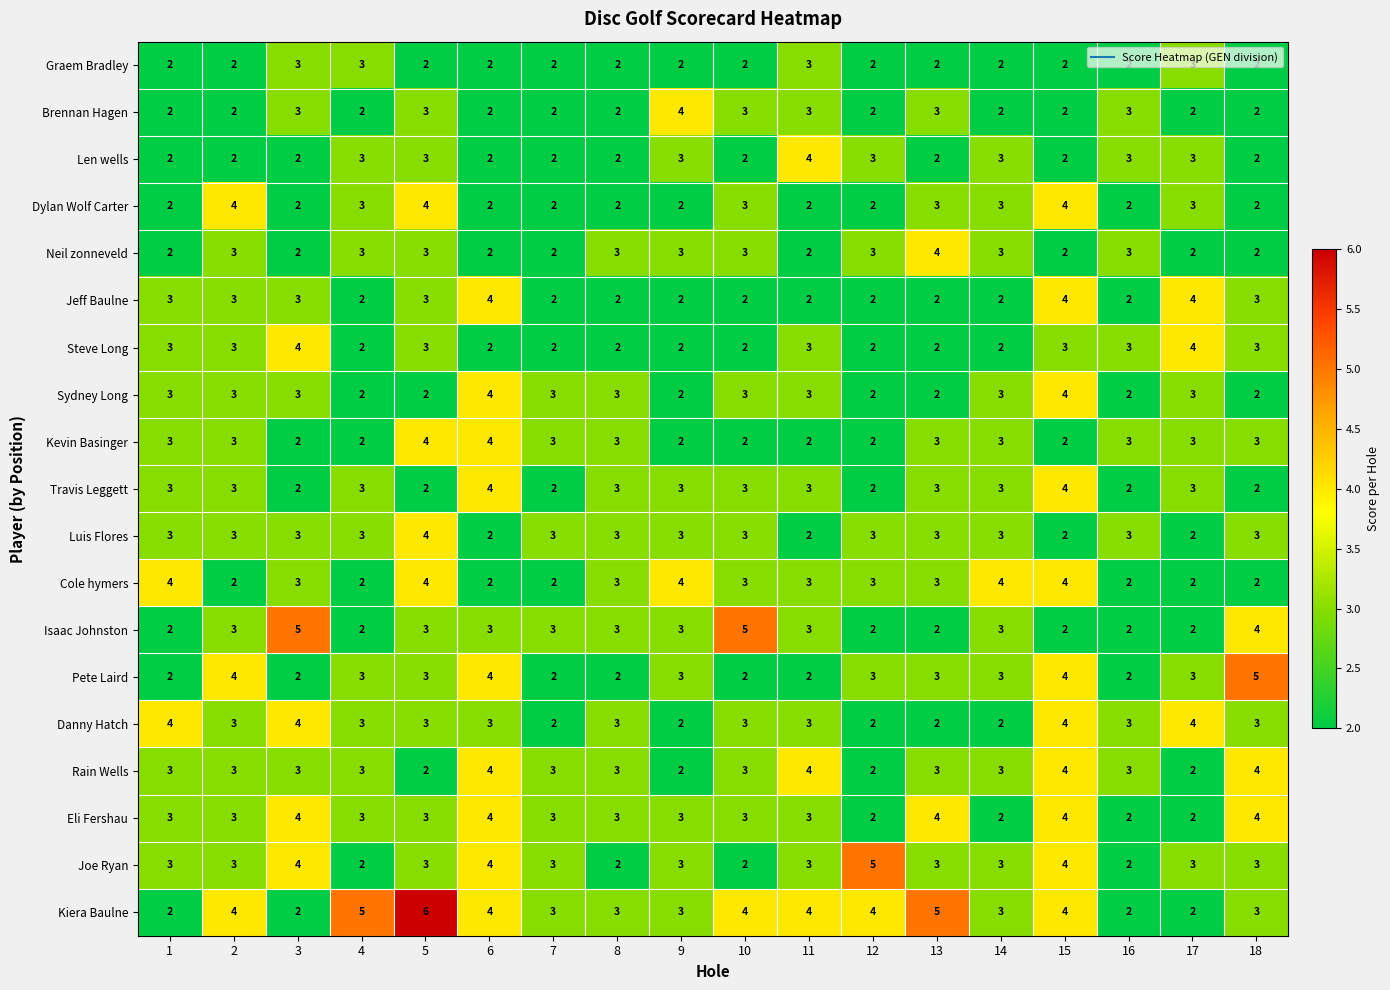

What is the total value across all series at 1?

51